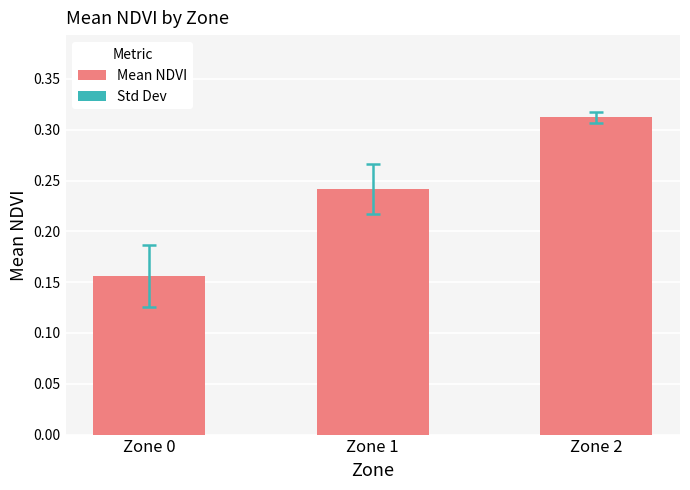

Which category has the highest value across all series?

Zone 2